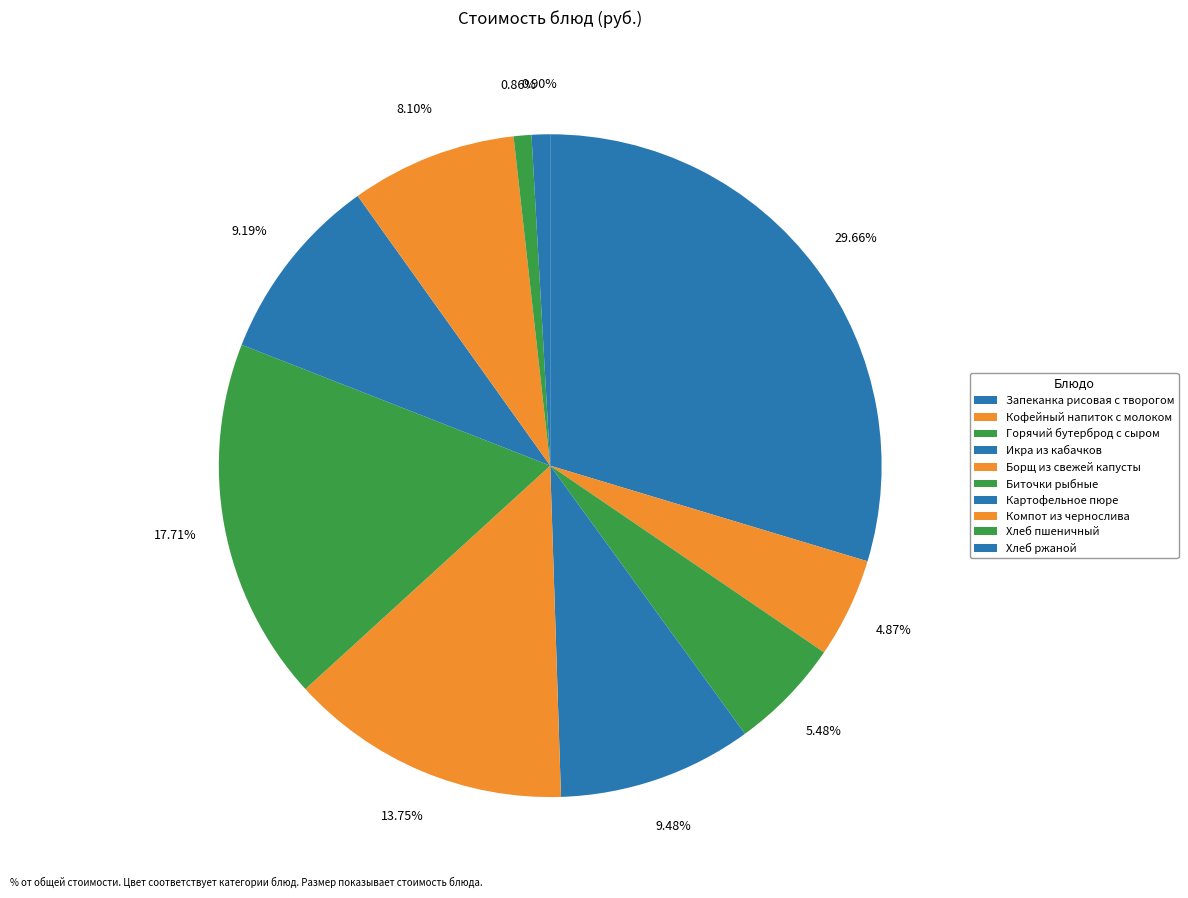

How many segments does this pie chart have?

10